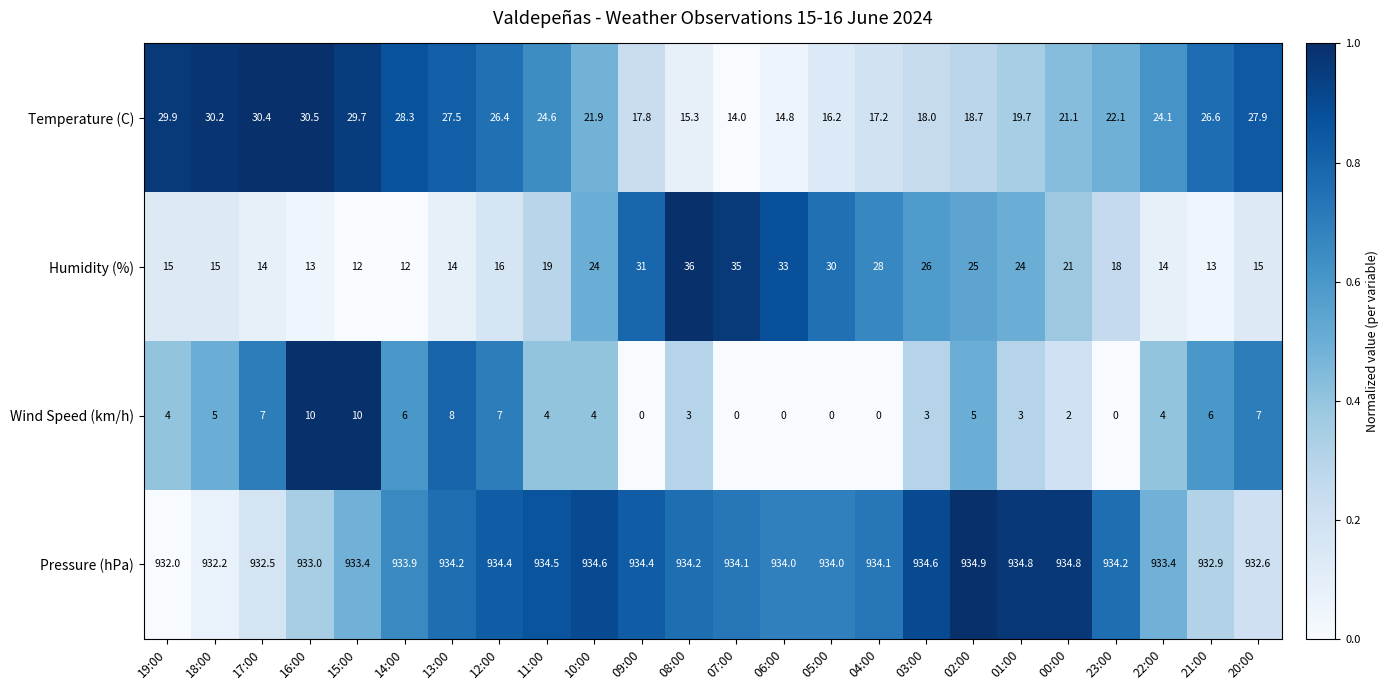

Count the number of data series in this chart.

4